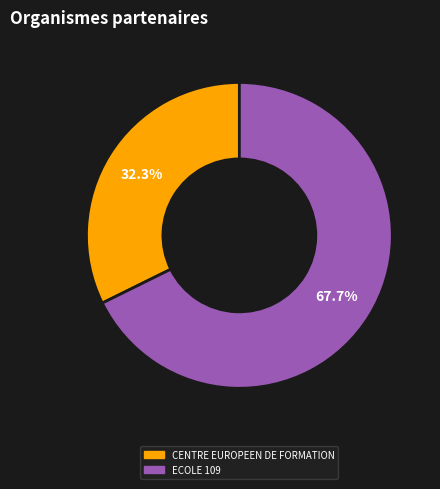

What is the ratio of the value at CENTRE EUROPEEN DE FORMATION to the value at ECOLE 109?

0.5